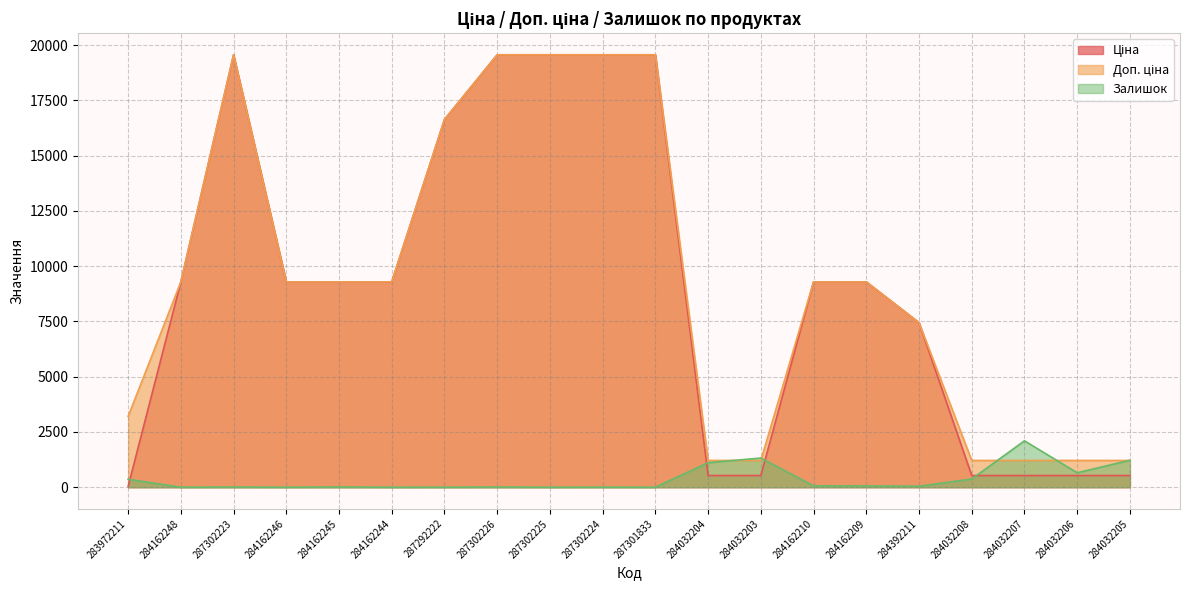

At which category is the sum across all series the highest?

287302223